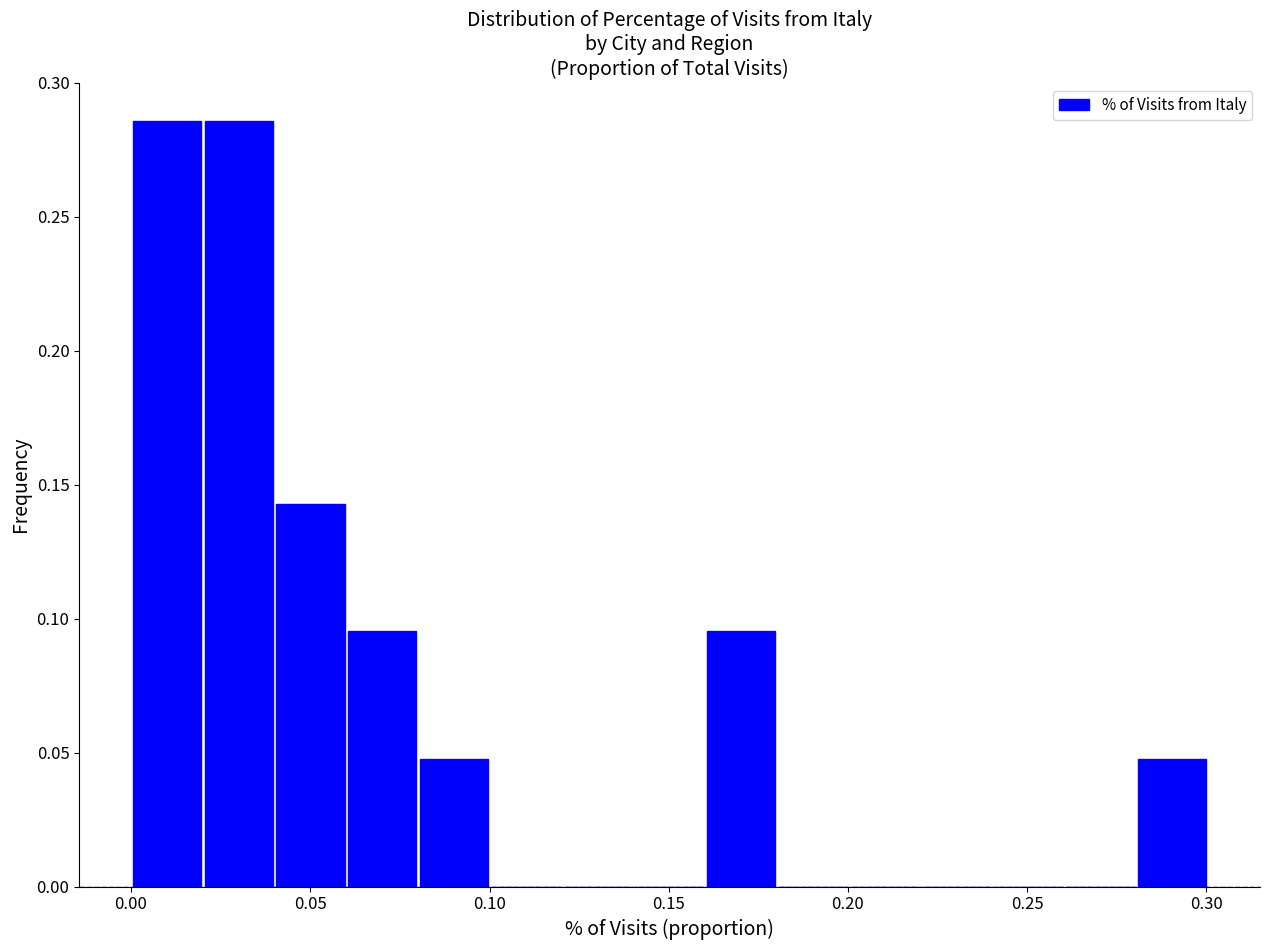

Reading left to right, transcribe this chart: for each bar, give the range it covers on the x-axis and its height. Neither the bar edges nor the heights are printed on the chart, so give them approximately, as read against the axes.

0.00 to 0.02: 0.285
0.02 to 0.04: 0.285
0.04 to 0.06: 0.145
0.06 to 0.08: 0.095
0.08 to 0.10: 0.050
0.10 to 0.12: 0
0.12 to 0.14: 0
0.14 to 0.16: 0
0.16 to 0.18: 0.095
0.18 to 0.20: 0
0.20 to 0.22: 0
0.22 to 0.24: 0
0.24 to 0.26: 0
0.26 to 0.28: 0
0.28 to 0.30: 0.050